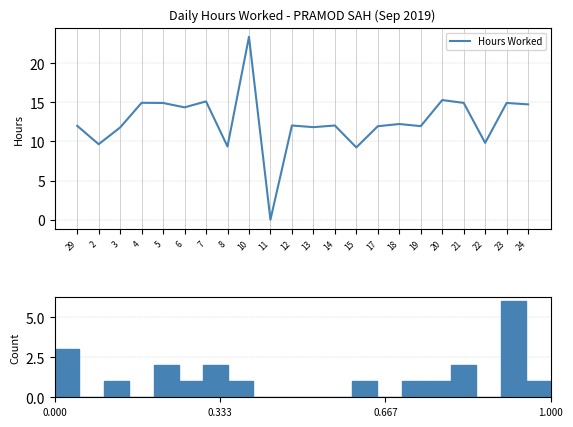

What is the approximate value at 3?

11.8